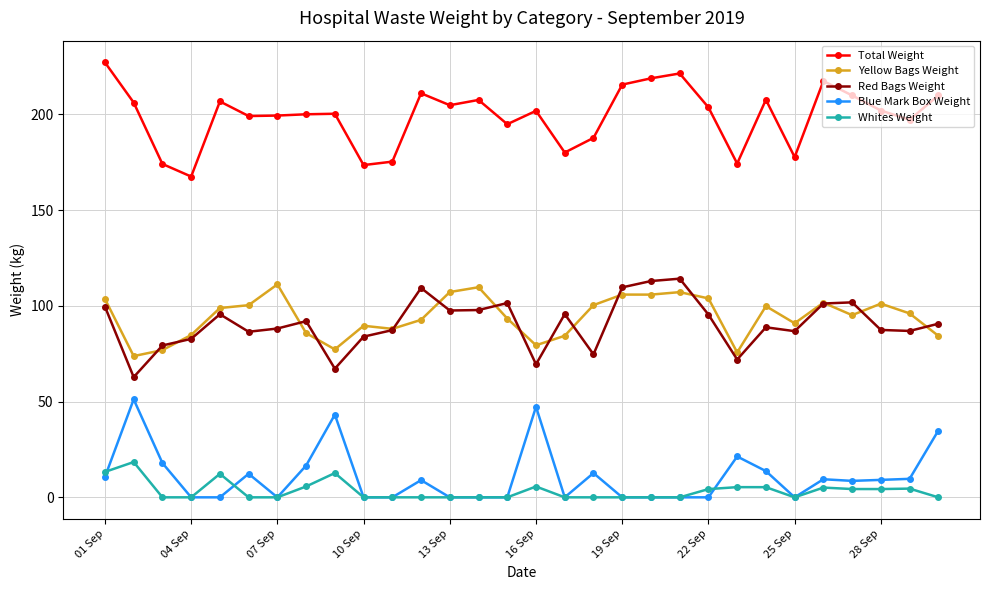

What are all the series names shown in the legend?

Total Weight, Yellow Bags Weight, Red Bags Weight, Blue Mark Box Weight, Whites Weight